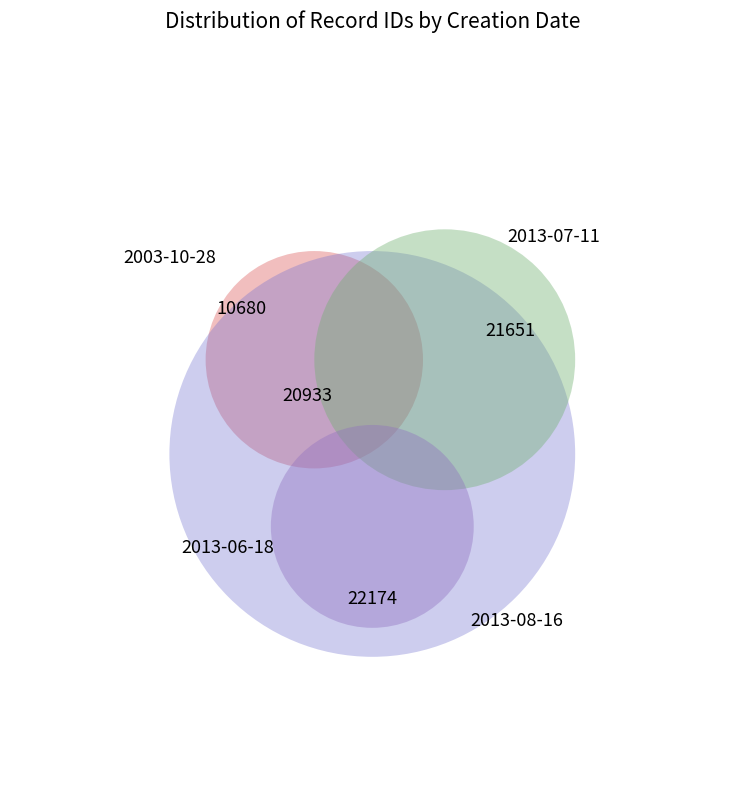

What percentage is NOT represented by 2013-08-16?

70.6%